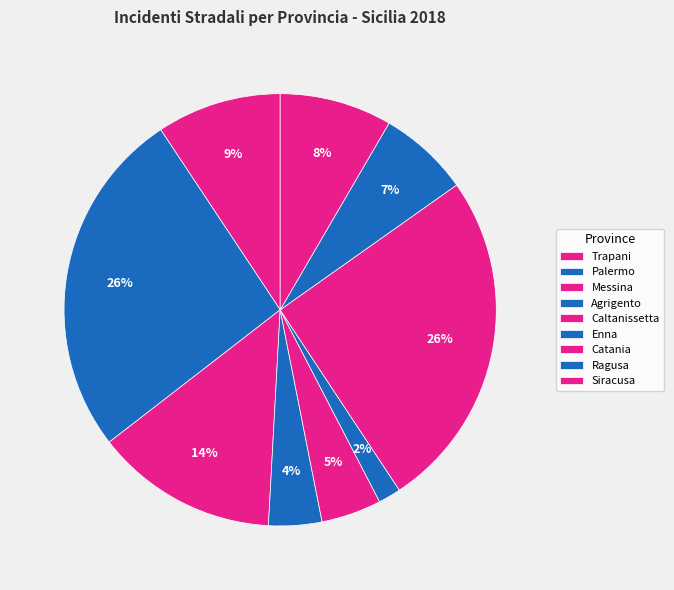

Is there a majority slice in this chart?

No